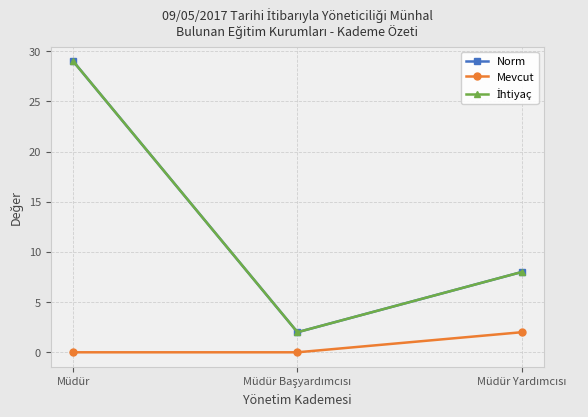

The Mevcut series shows -1 at Müdür Başyardımcısı. True or false?

False